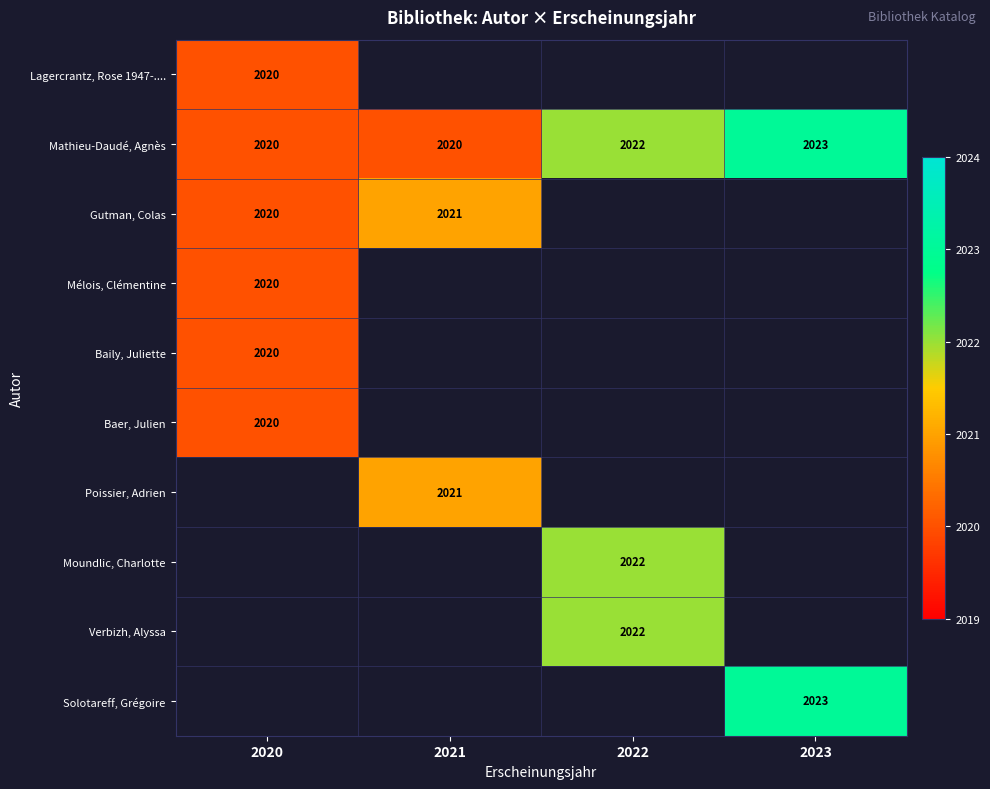

At which label does Mathieu-Daudé, Agnès reach its peak?

2023